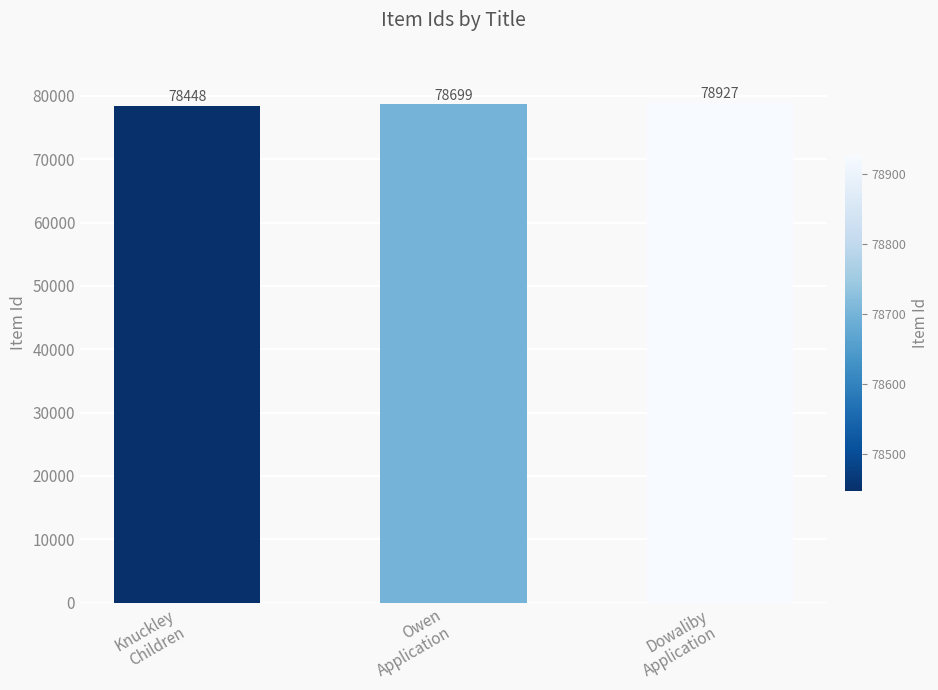

Where is the data nearest to the value 78687?

Owen
Application